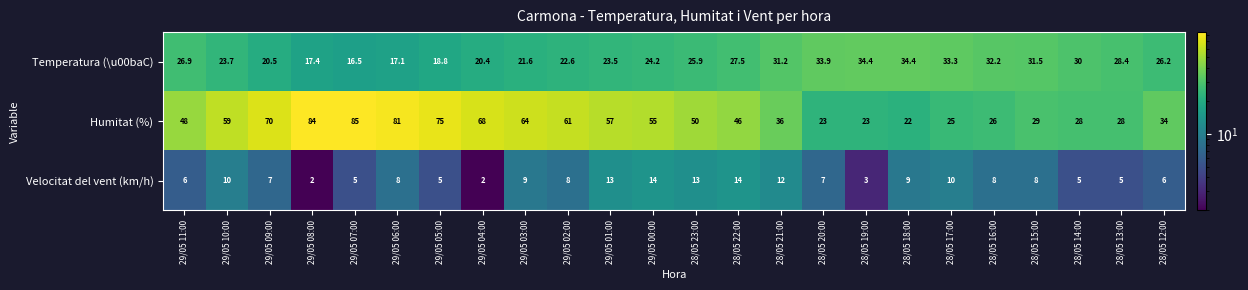

Count the number of data series in this chart.

3